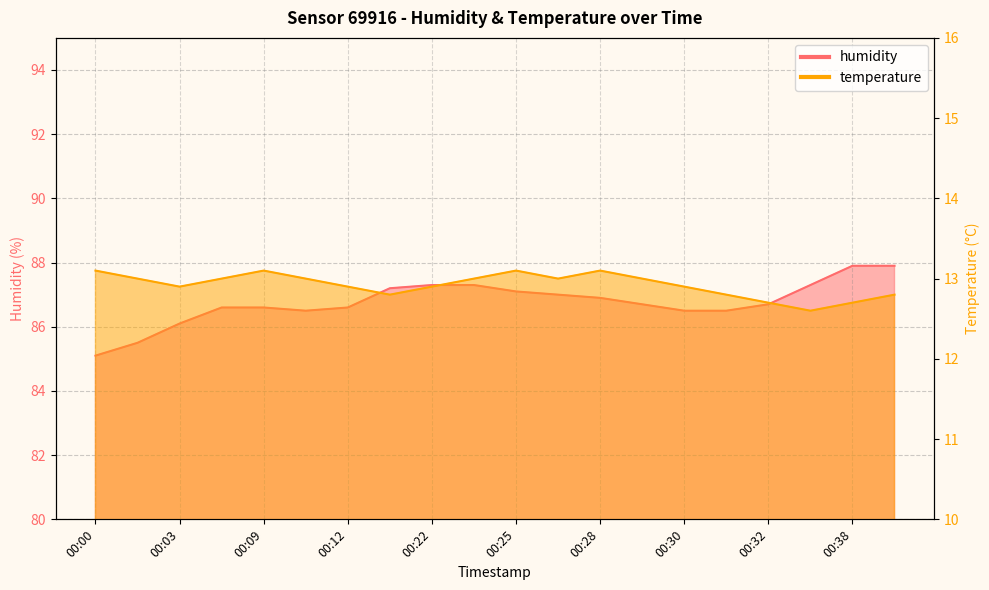

At 00:22, list the series in order from smallest to largest.

temperature, humidity